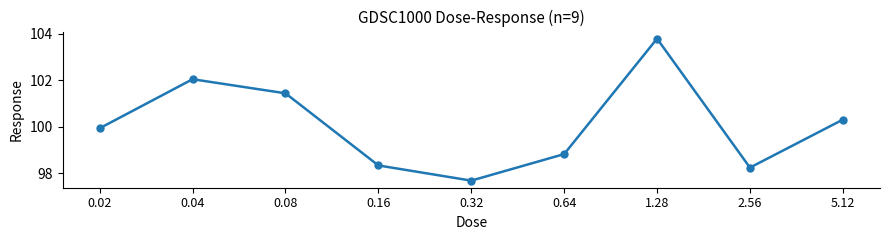

How many values are below 99?

4